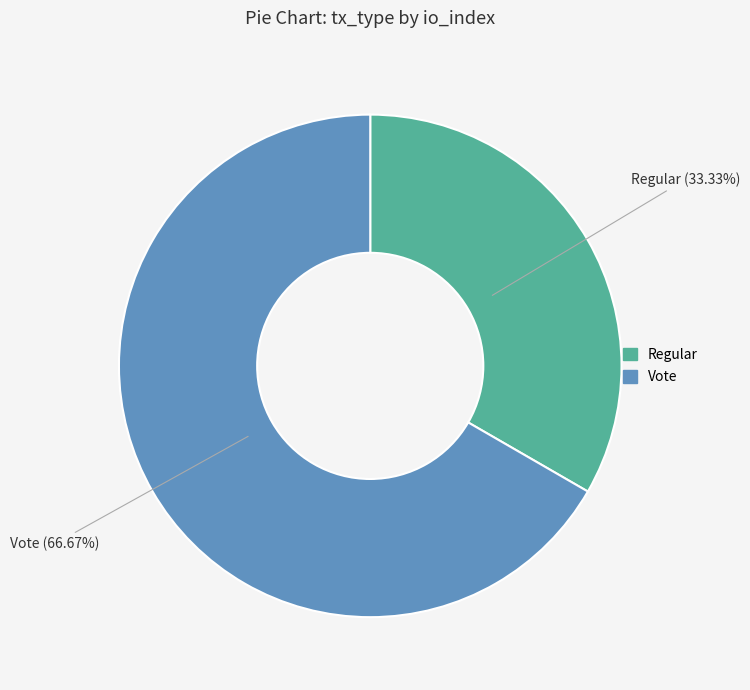

To the nearest percent, what percentage of the pie is Regular?

33%